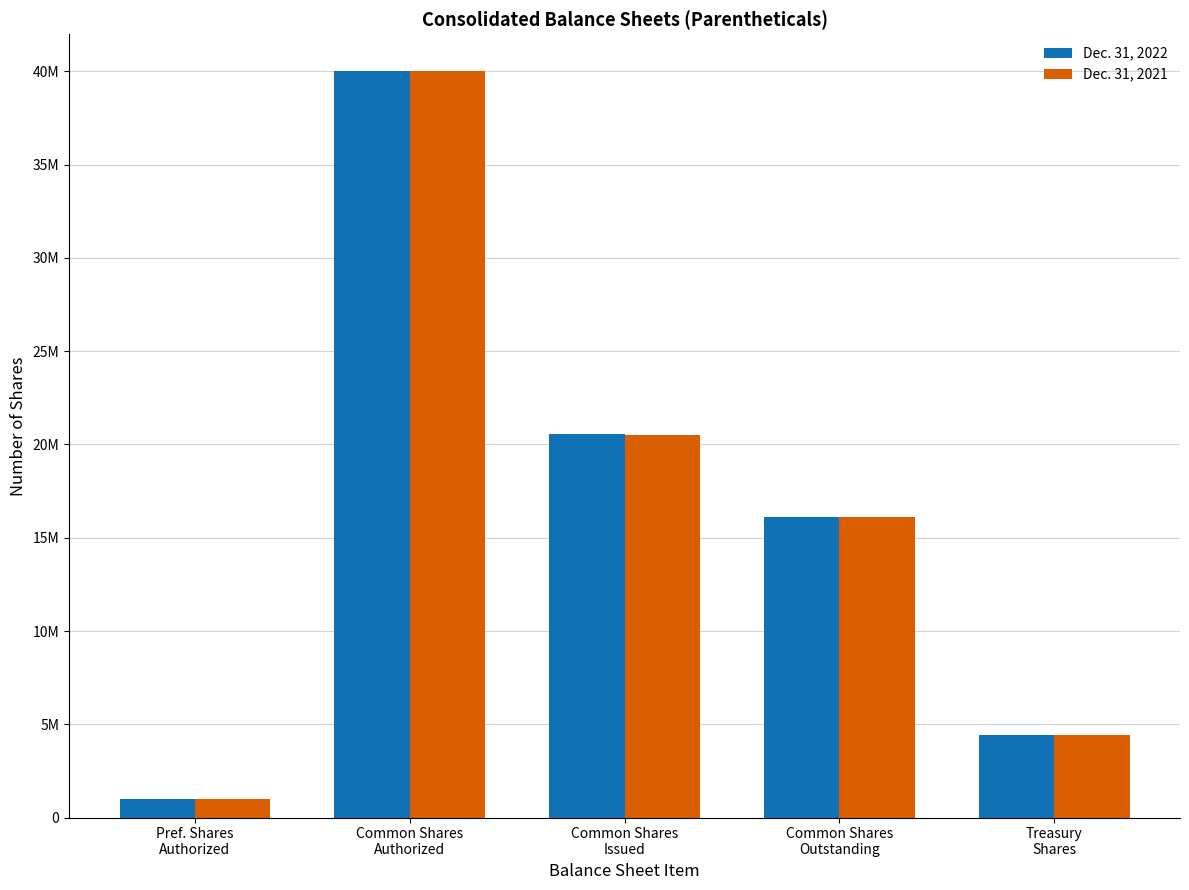

Which series has the largest total across all categories?

Dec. 31, 2022